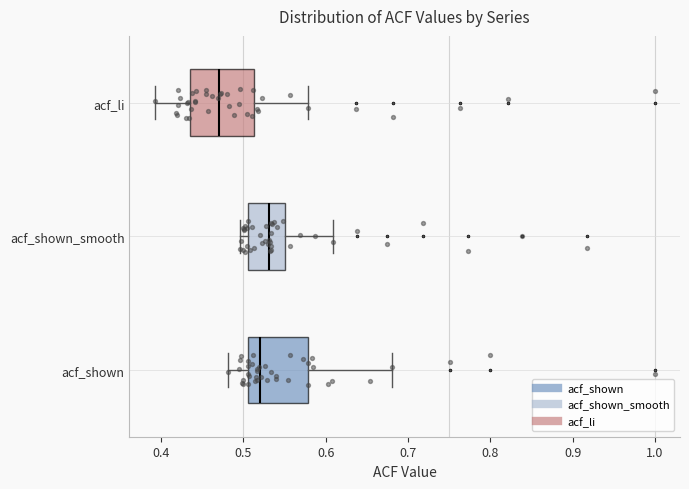

Reading bottom to top, read every box against the x-axis: the position of its median line, the range the box covers, and the ends of its whiskers. The values are not printed on the chart, so give them approximately, as read against the axis.

acf_shown: median 0.52, box 0.51 to 0.58, whiskers 0.48 to 0.68
acf_shown_smooth: median 0.53, box 0.51 to 0.55, whiskers 0.50 to 0.61
acf_li: median 0.47, box 0.44 to 0.51, whiskers 0.39 to 0.58